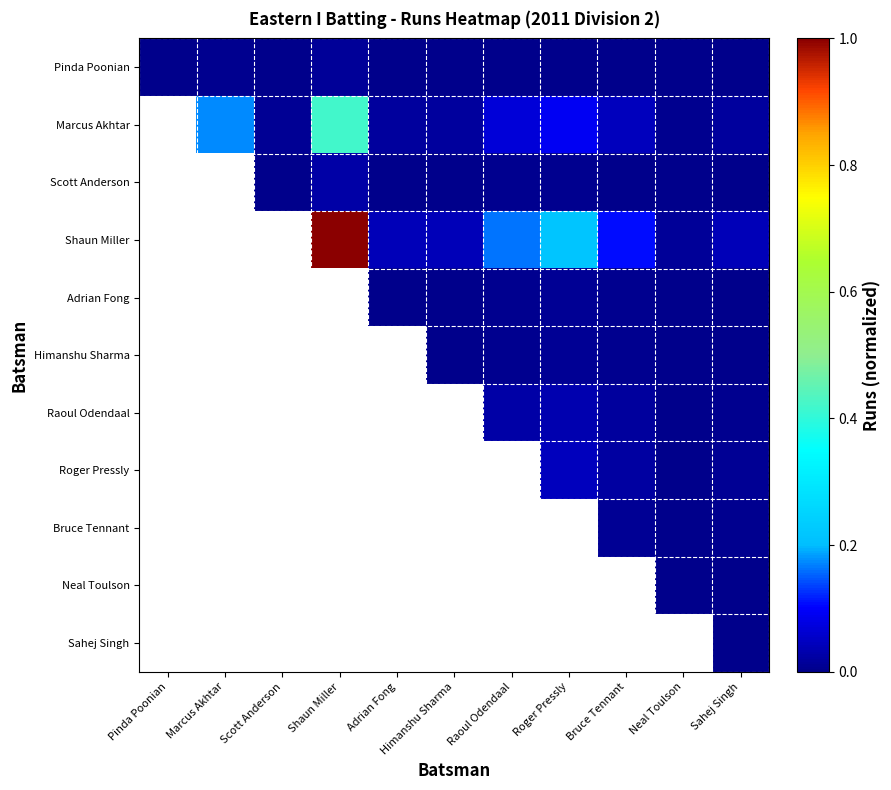

Between Marcus Akhtar and Sahej Singh, which series saw the biggest shift?

Marcus Akhtar